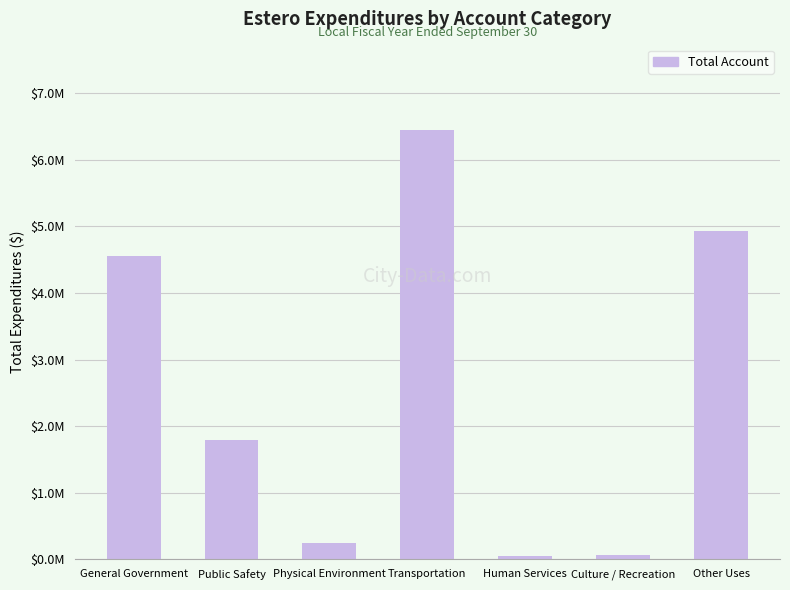

What is the difference between the values at Culture / Recreation and Human Services?

22318